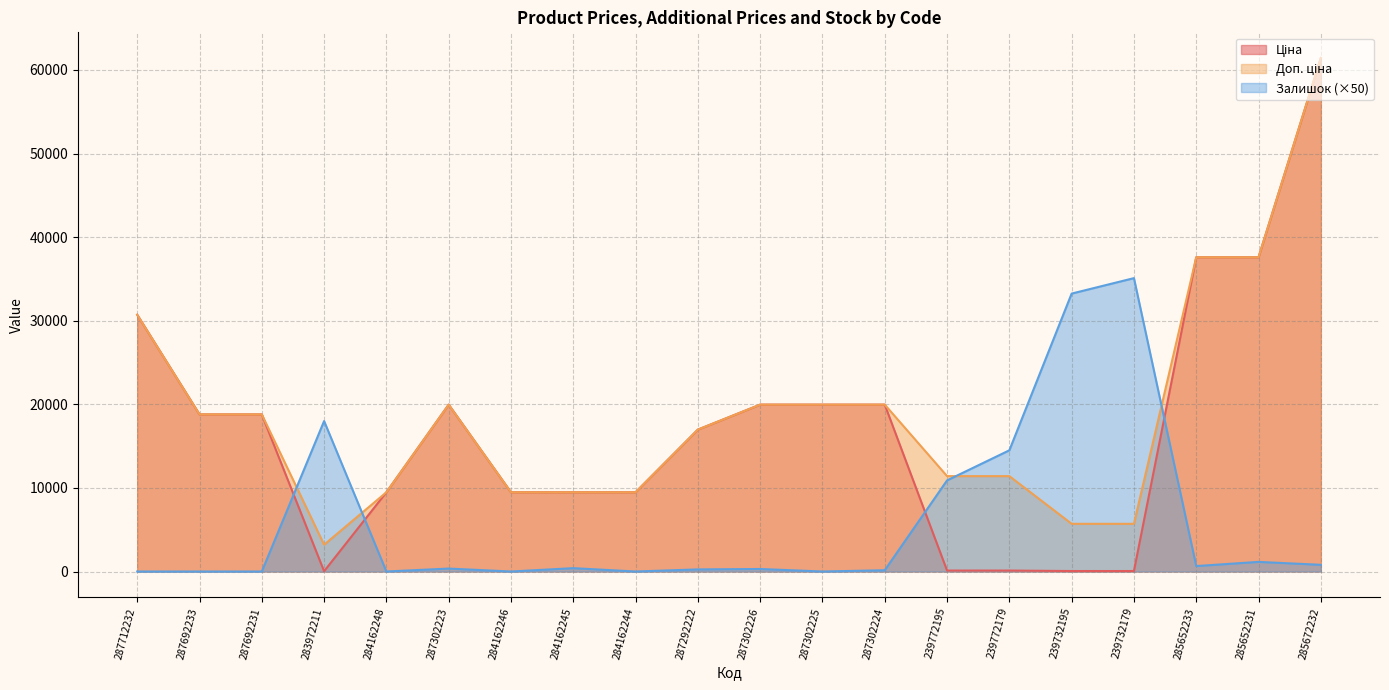

What is the total value across all series at 285652233?

75837.2